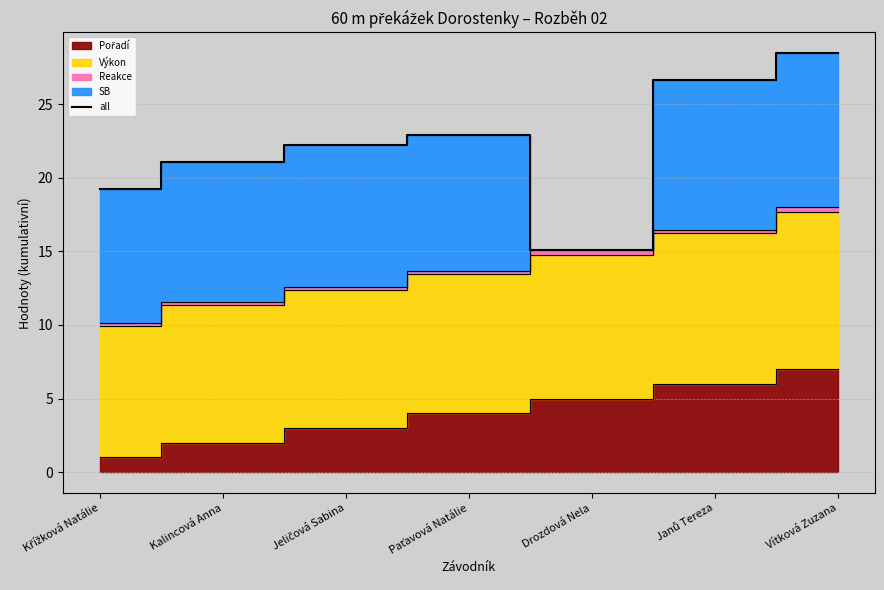

Rank the categories by value from lowest to highest.

Drozdová Nela, Křížková Natálie, Kalincová Anna, Jeličová Sabina, Paťavová Natálie, Janů Tereza, Vítková Zuzana